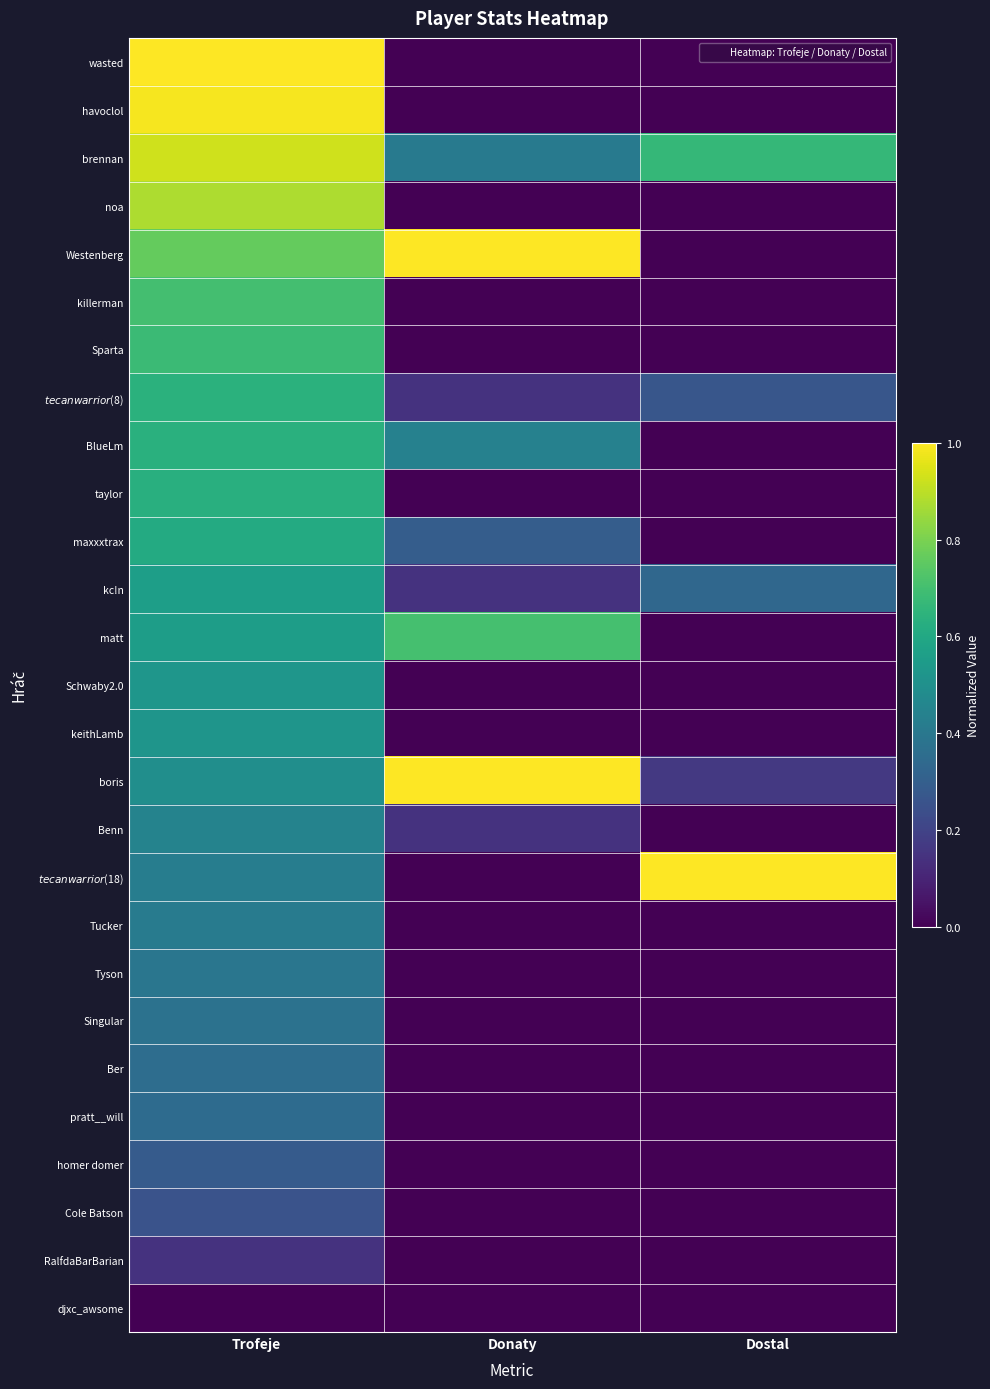

Between Trofeje and Dostal, which is larger?

Trofeje